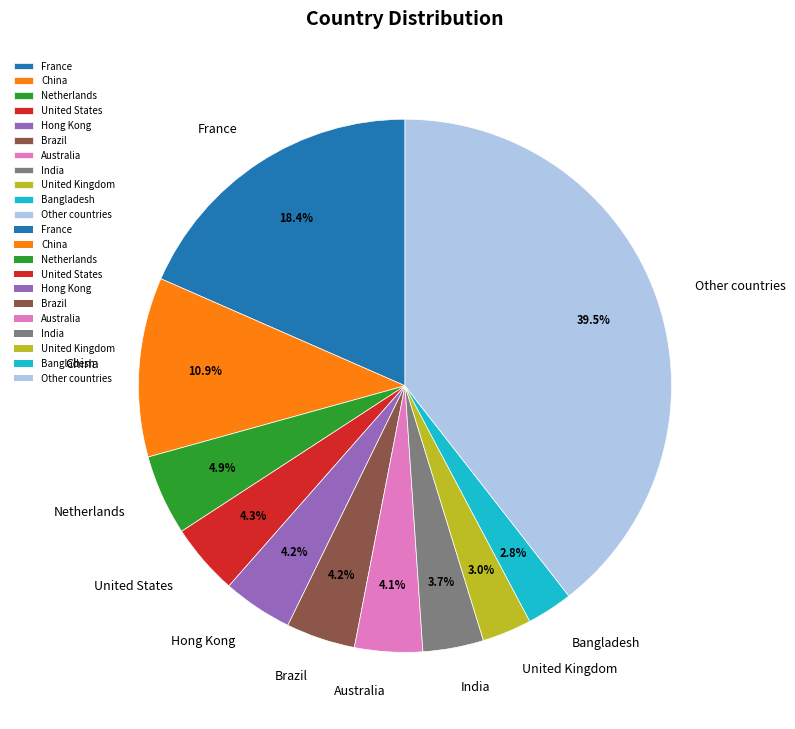

What is the ratio of the value at United Kingdom to the value at Brazil?

0.7